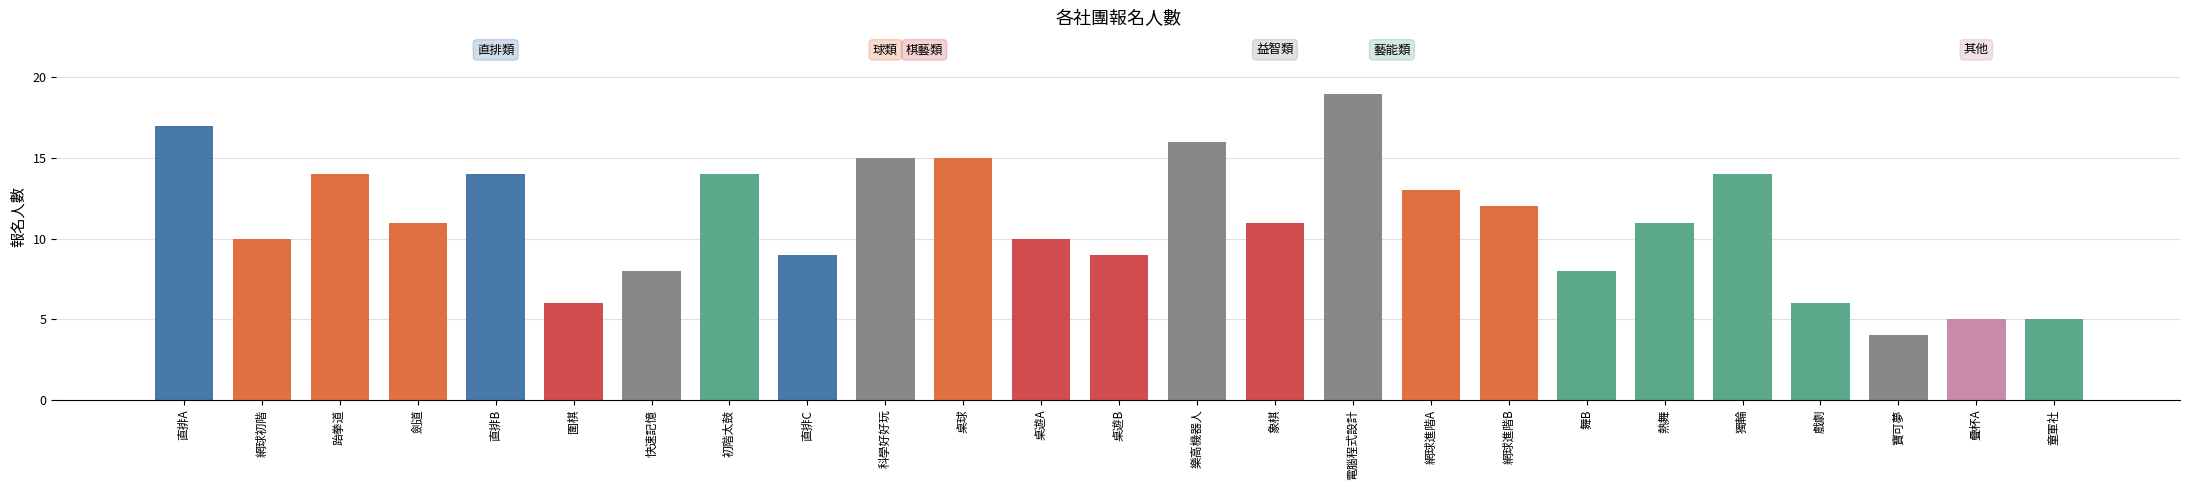

What is the label of the 3rd bar from the right?

寶可夢